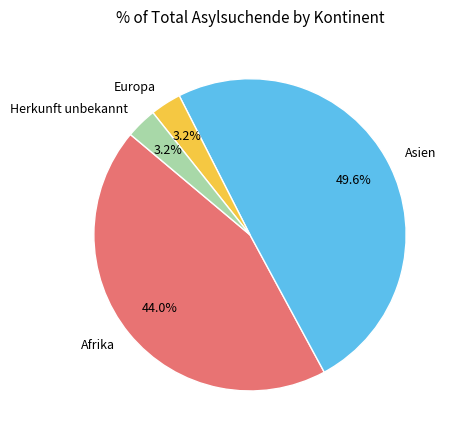

Count the number of slices in the pie.

4